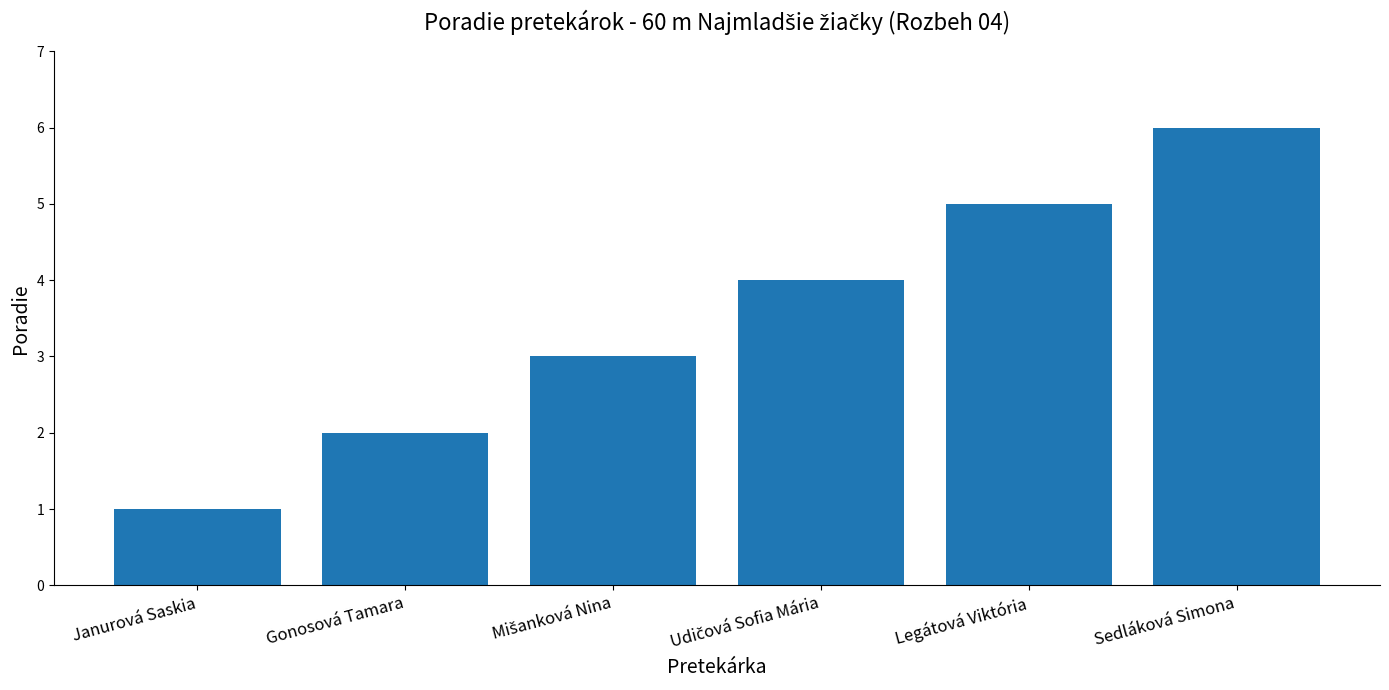

Approximately how many times larger is the value at Legátová Viktória compared to Janurová Saskia?

5.0